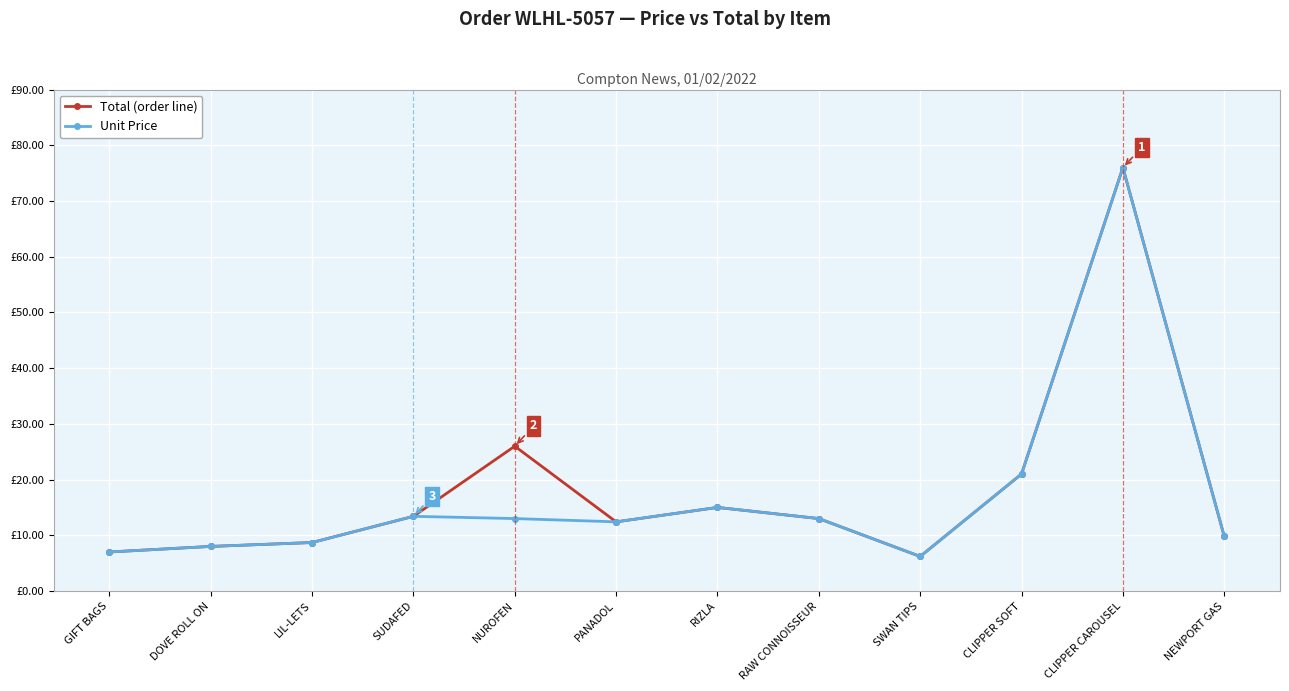

Does the chart display data point markers on the line(s)?

Yes